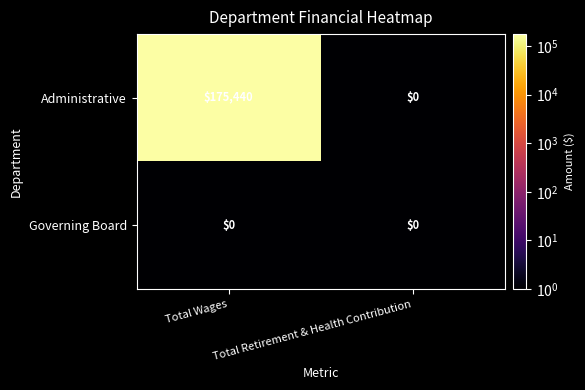

At which category does the chart reach its peak across all series?

Total Wages